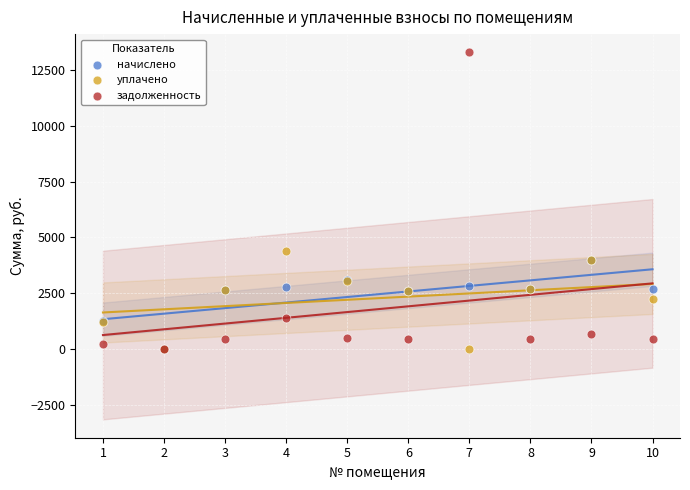

Which series contains the highest Y value?

задолженность